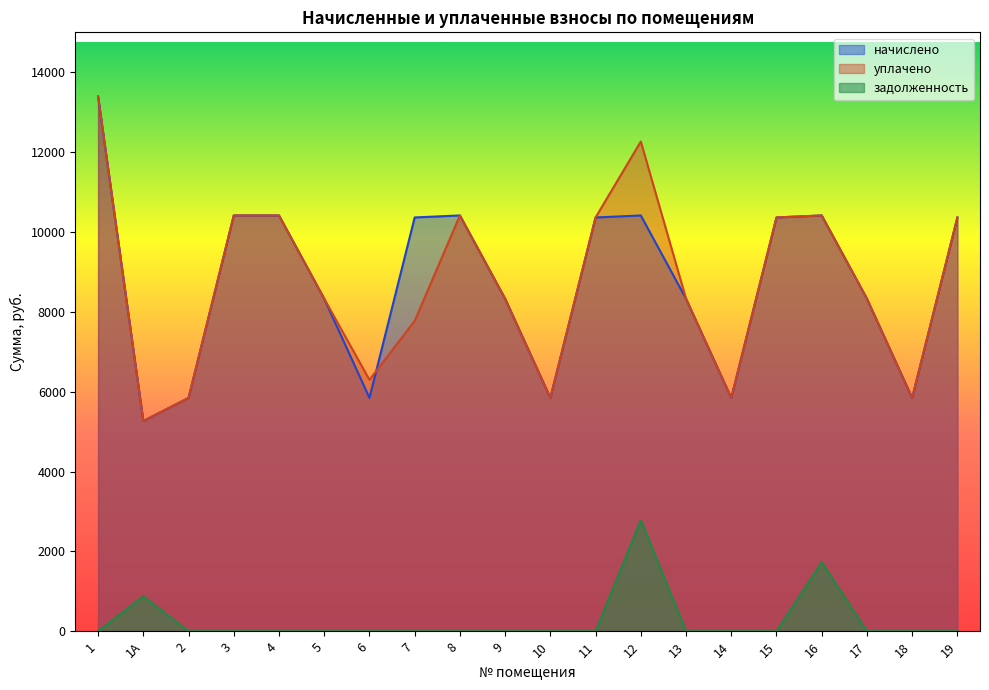

What position from the right is 14?

6